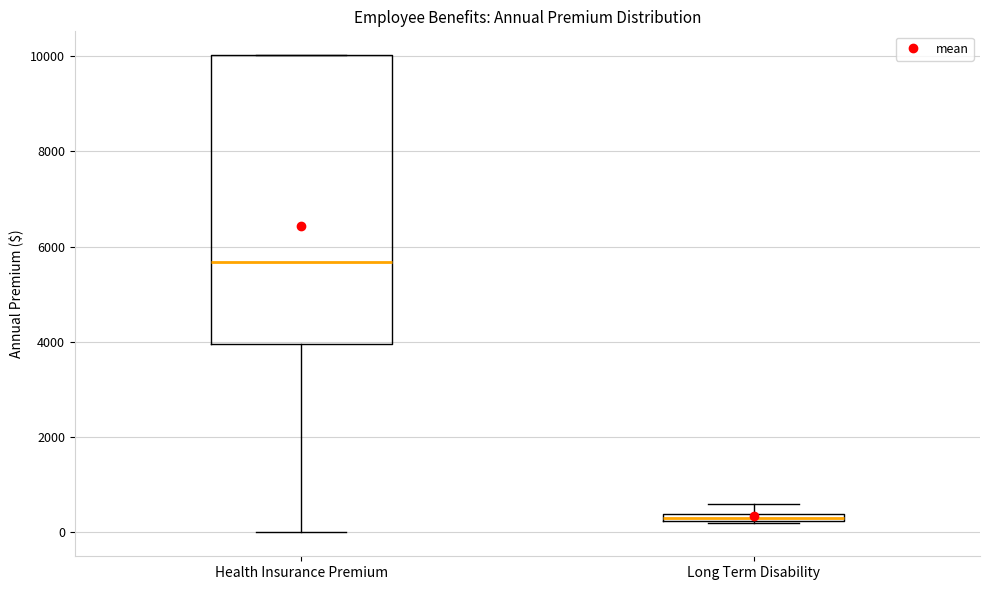

Which box is the tallest, from its lower edge to its upper edge?

Health Insurance Premium